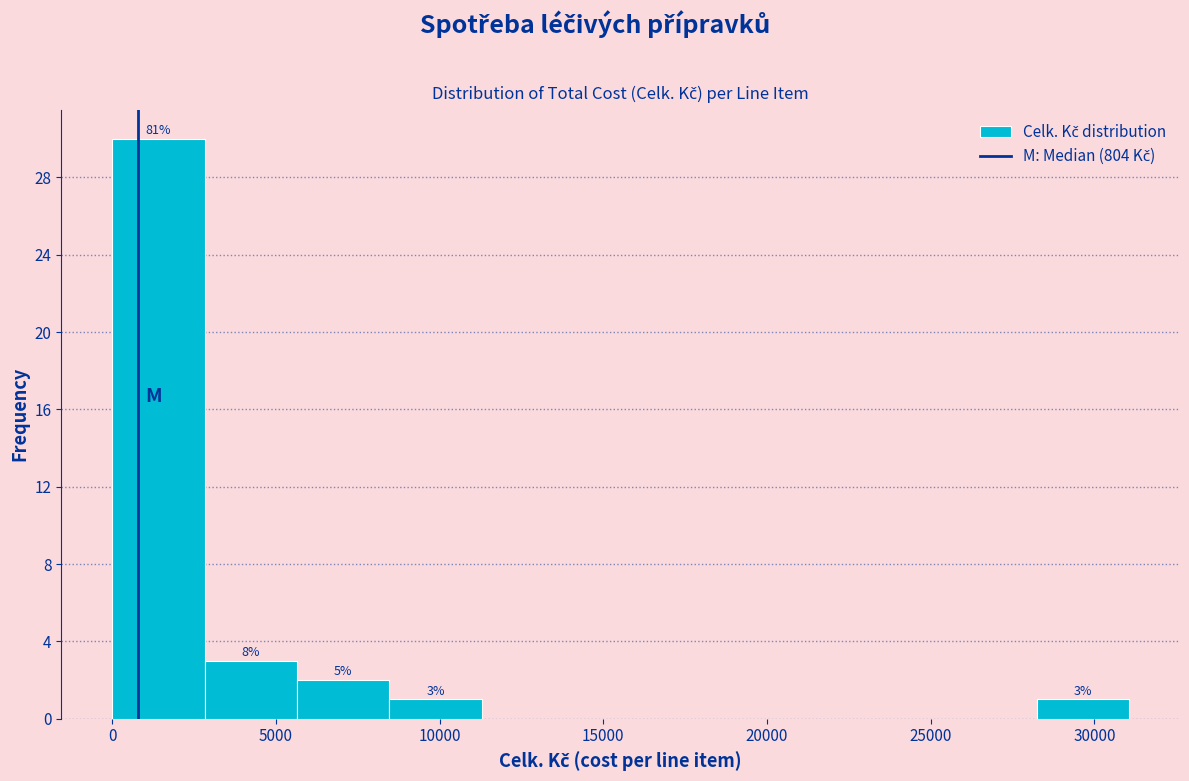

Which range on the x-axis has the tallest bar?

0 to 3000